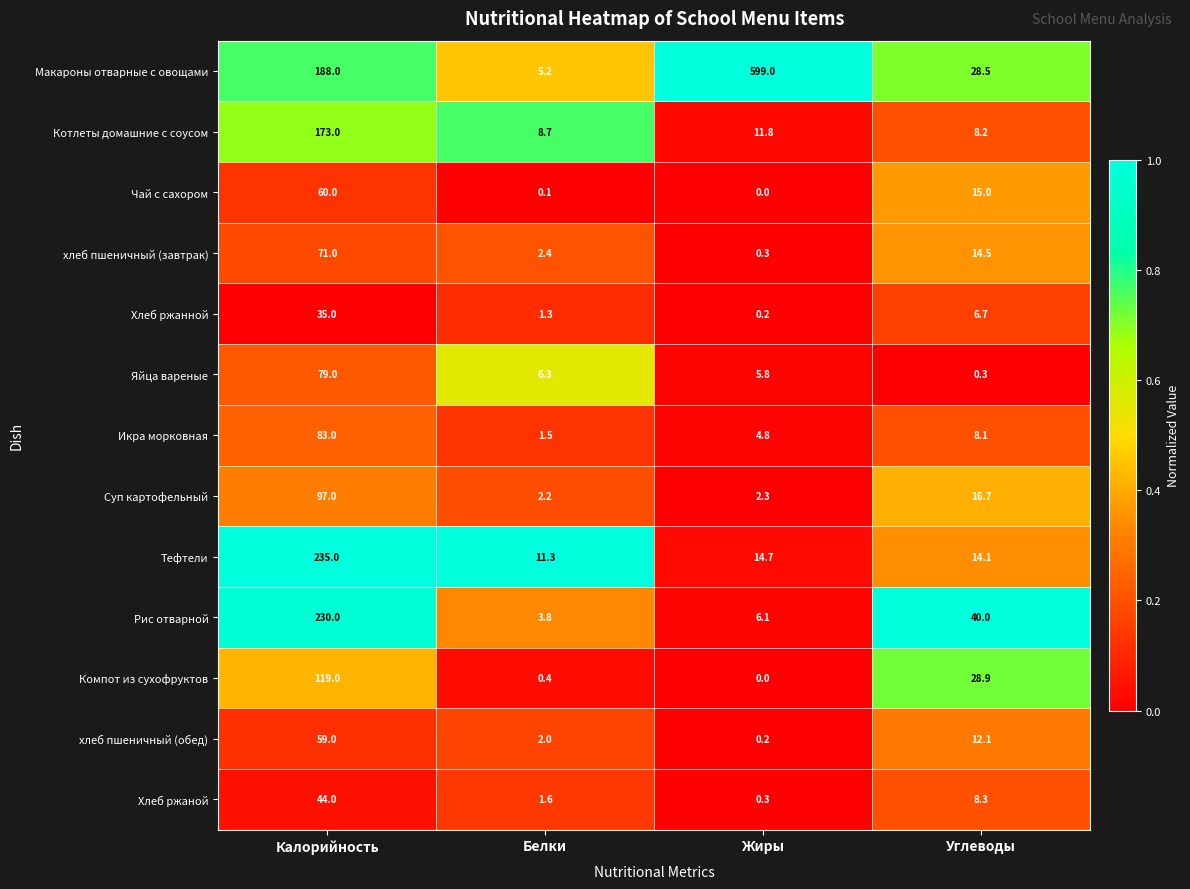

Which series has the largest total across all categories?

Макароны отварные с овощами